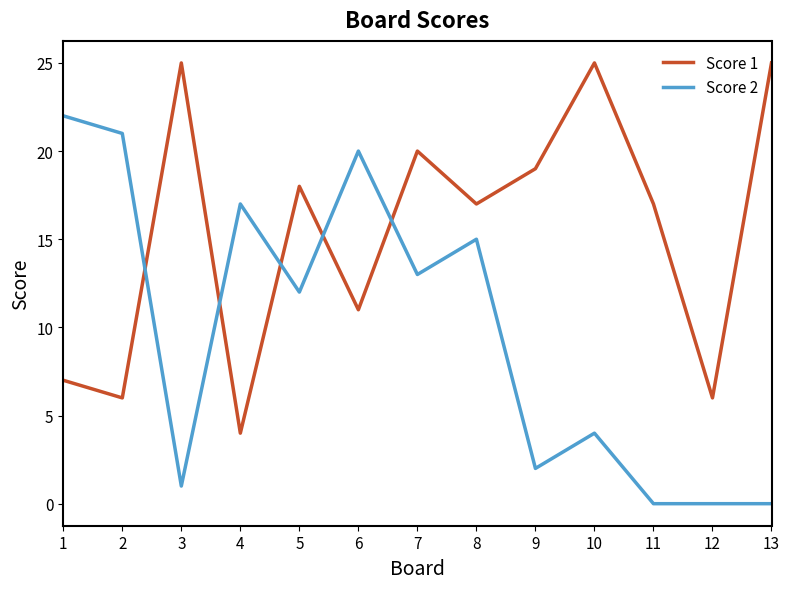

At which category does Score 2 reach its first local peak?

4